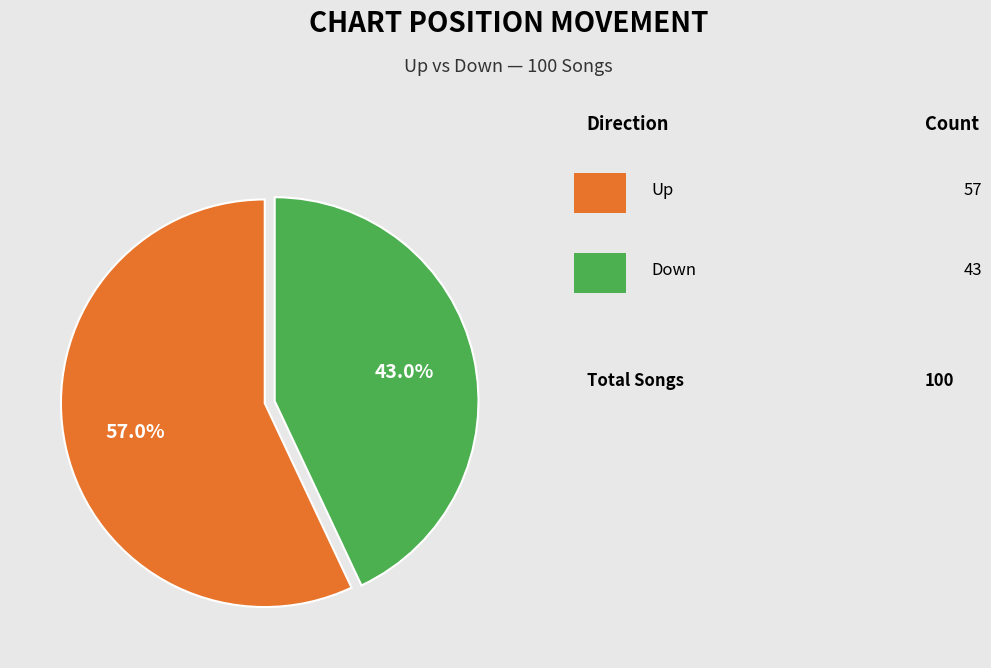

Is there any slice that represents more than half of the pie?

Yes